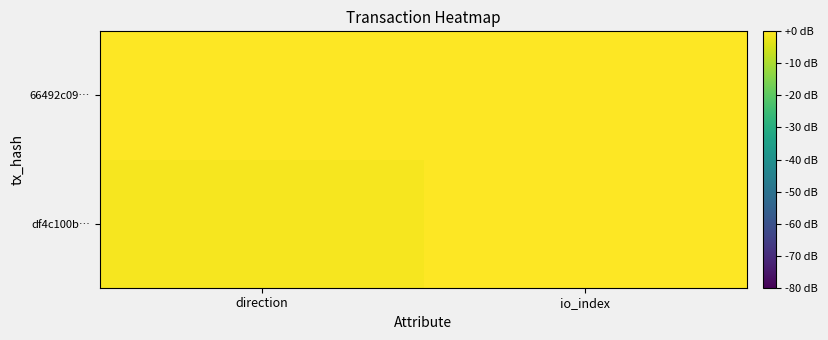

Reading right to left, extract all data points from this chart.

df4c100b…: io_index=31	direction=-1
66492c09…: io_index=2	direction=1